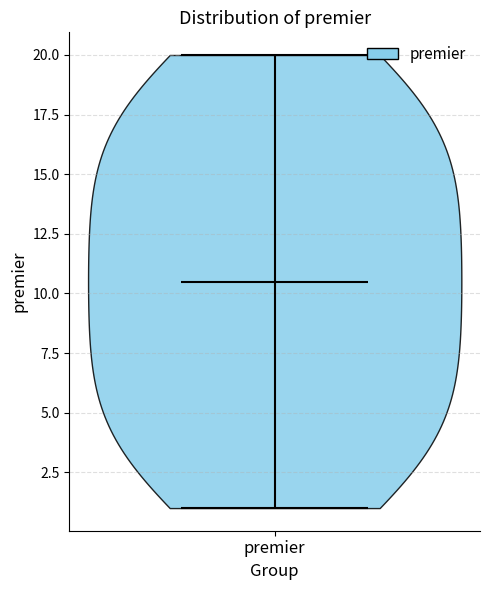

What is the lowest point the violin for premier reaches on the y-axis? The values are not printed on the chart, so give them approximately, as read against the axis.

1.0